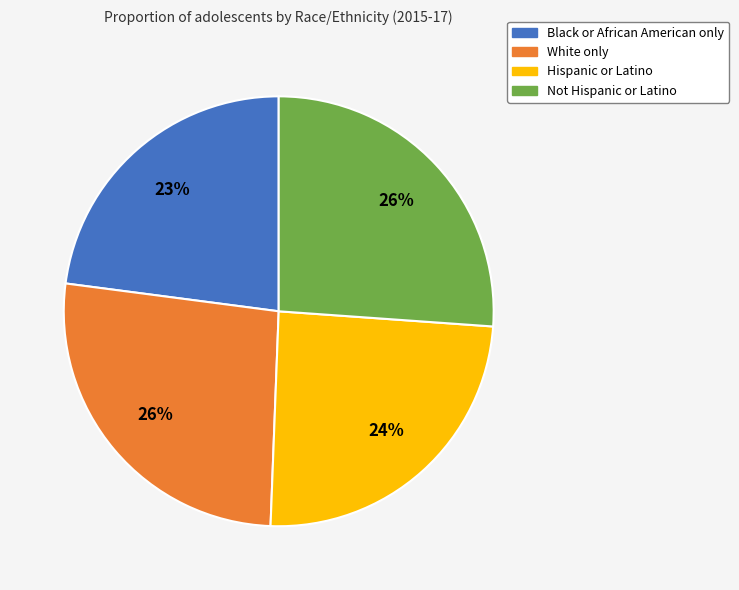

To the nearest percent, what is the average slice percentage?

25%